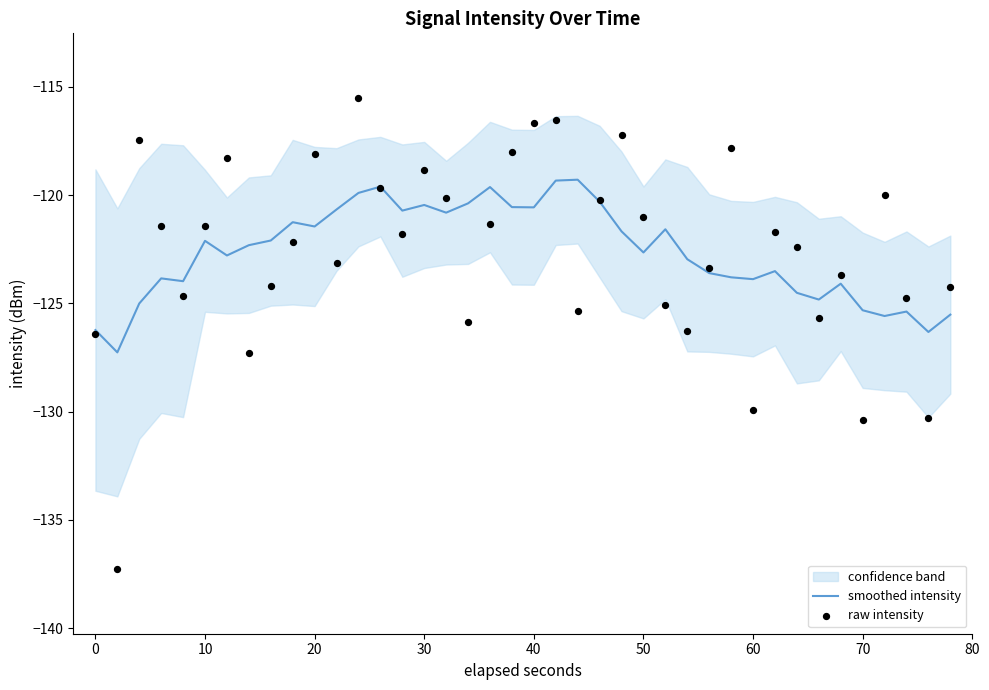

Which series reaches the minimum Y coordinate?

raw intensity